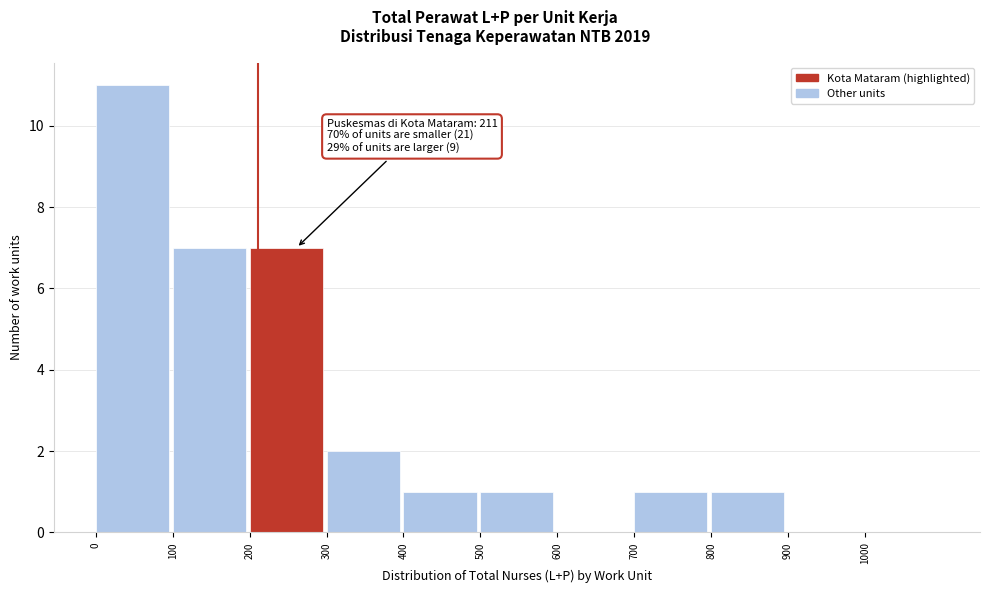

Over which range of the x-axis is the bar tallest?

0 to 100